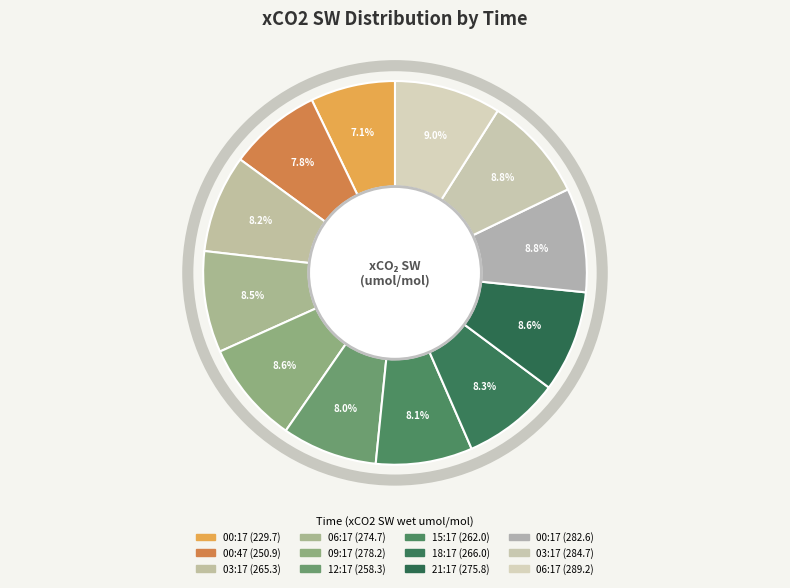

Count the number of slices in the pie.

12